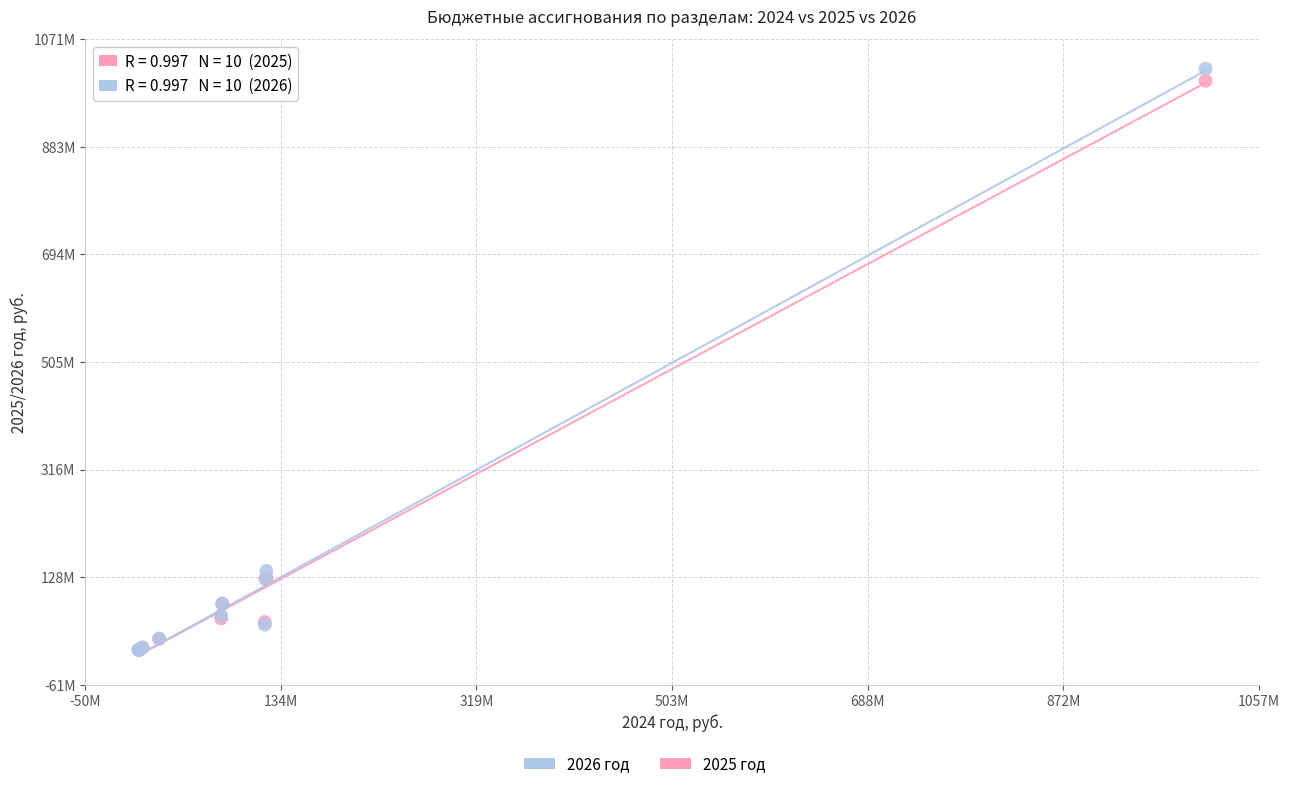

Which series has the largest Y range (max minus min)?

2026 год